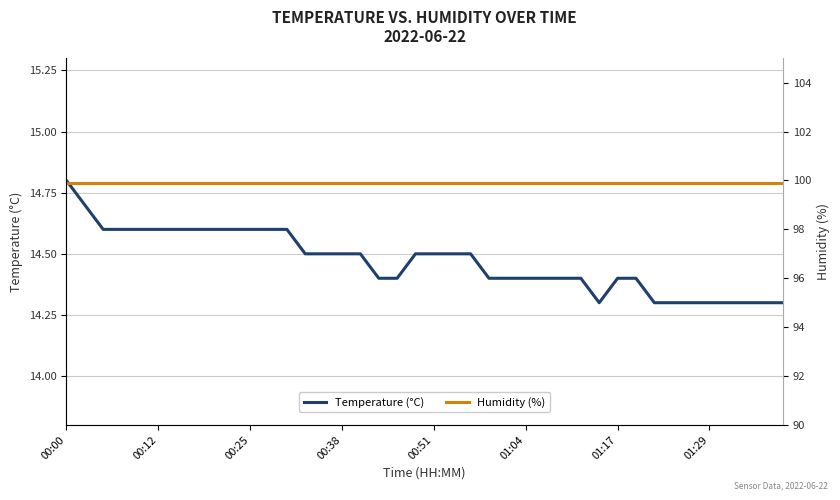

True or false: Humidity (%) and Temperature (°C) cross at least once.

False